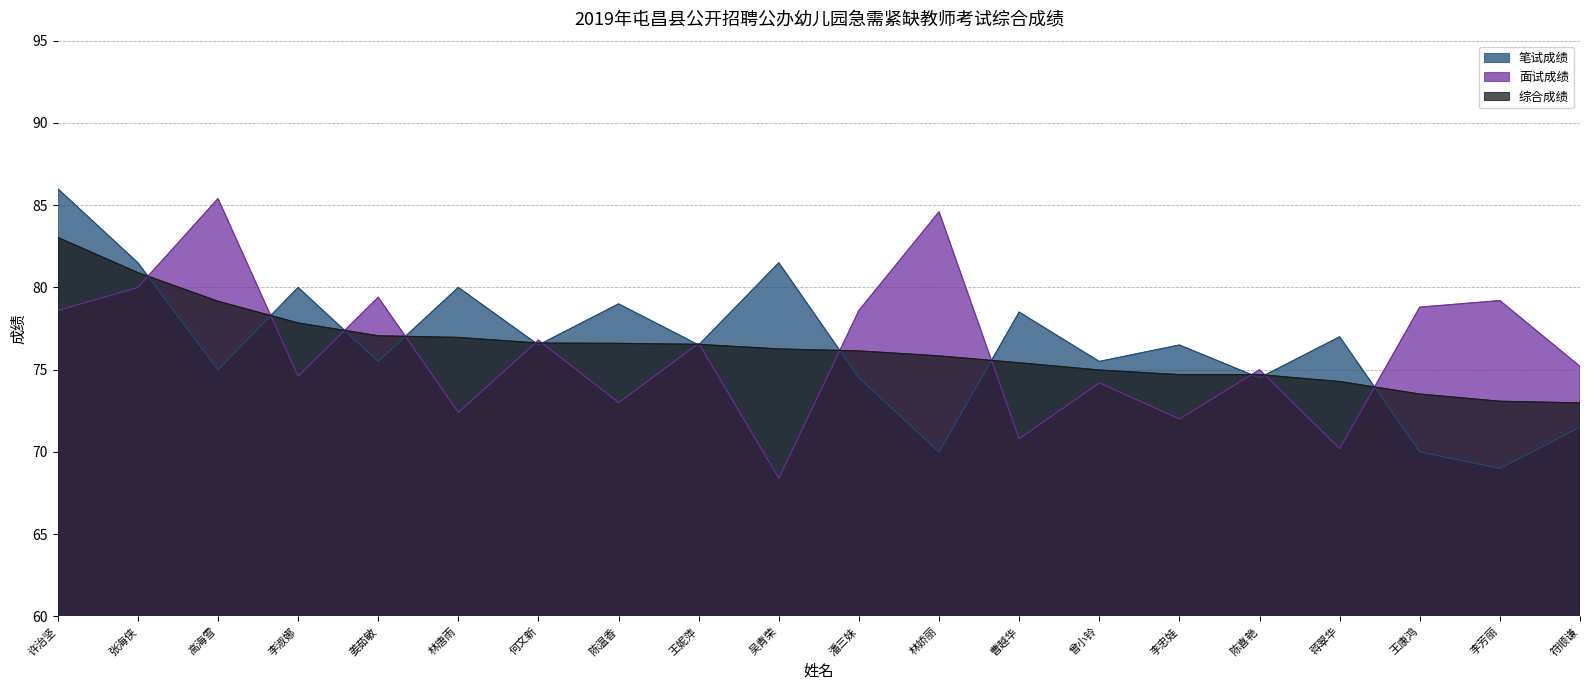

Count the number of categories in the chart.

20